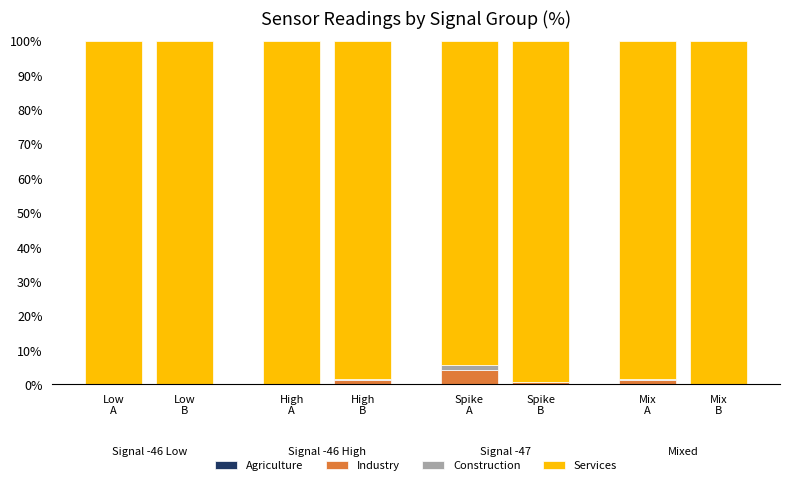

Which series has the widest spread of values?

Services